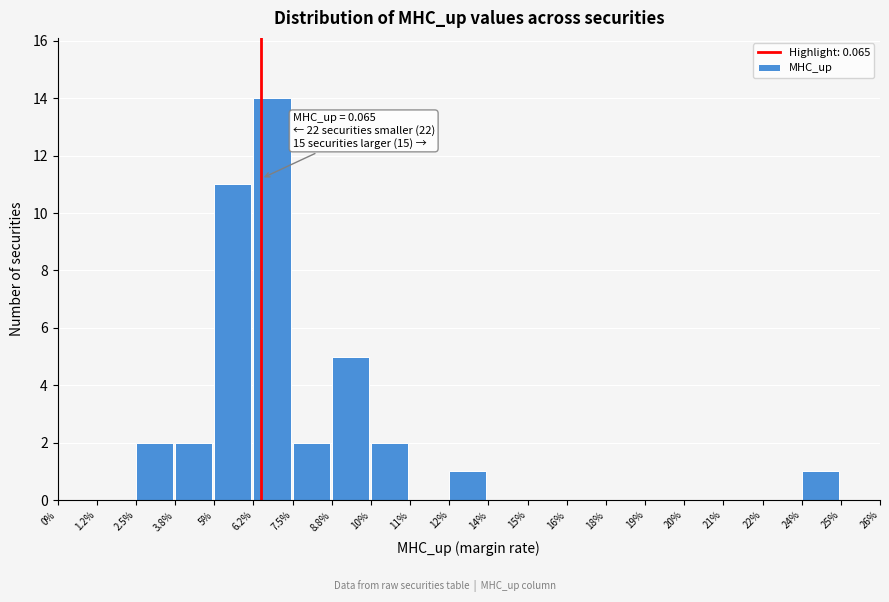

Reading left to right, extract all data points from this chart.

0%=0	1.2%=0	2.5%=2	3.8%=2	5%=11	6.2%=14	7.5%=2	8.8%=5	10%=2	11%=0	12%=1	14%=0	15%=0	16%=0	18%=0	19%=0	20%=0	21%=0	22%=0	24%=1	25%=0